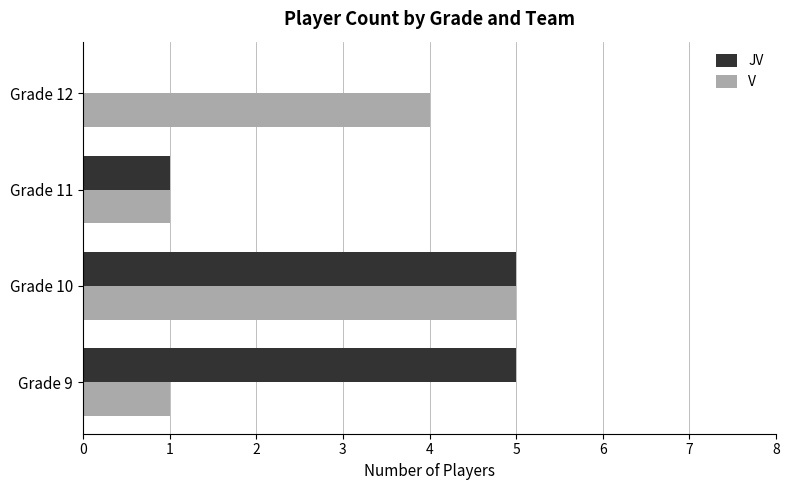

At which category is the sum across all series the highest?

Grade 10